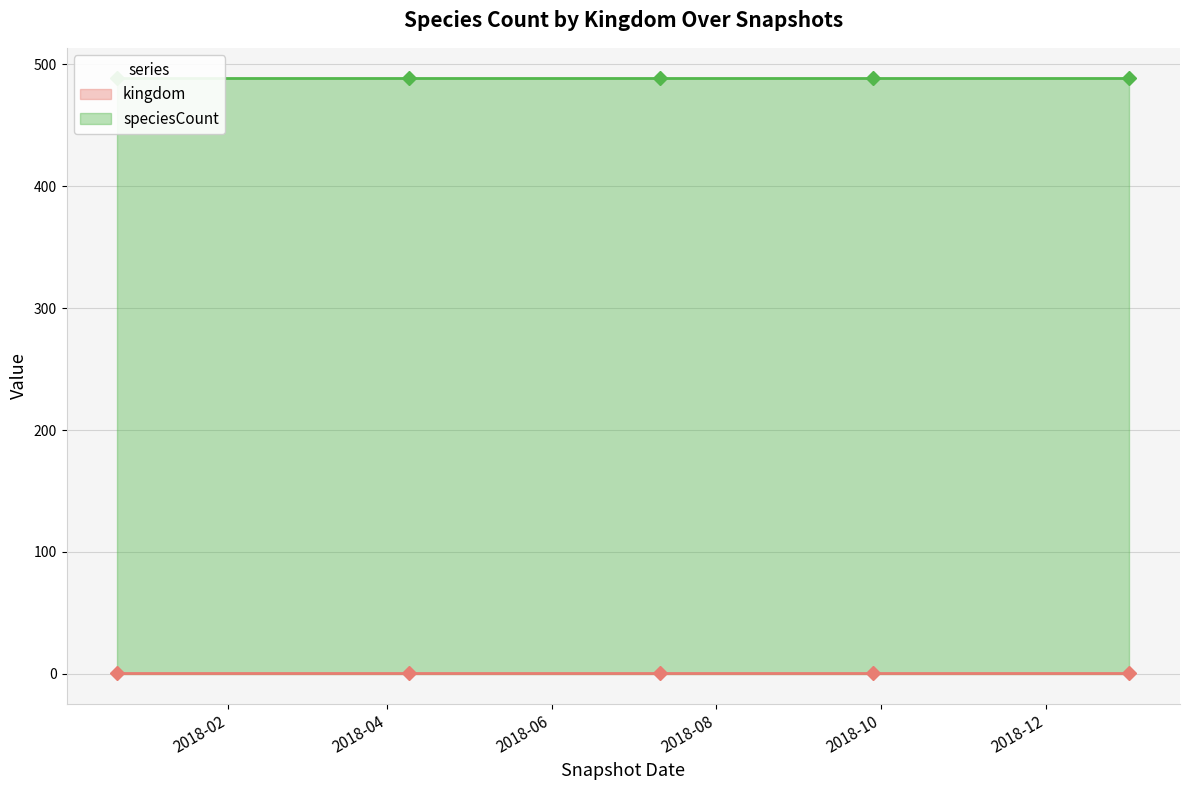

What are all the series names shown in the legend?

kingdom, speciesCount